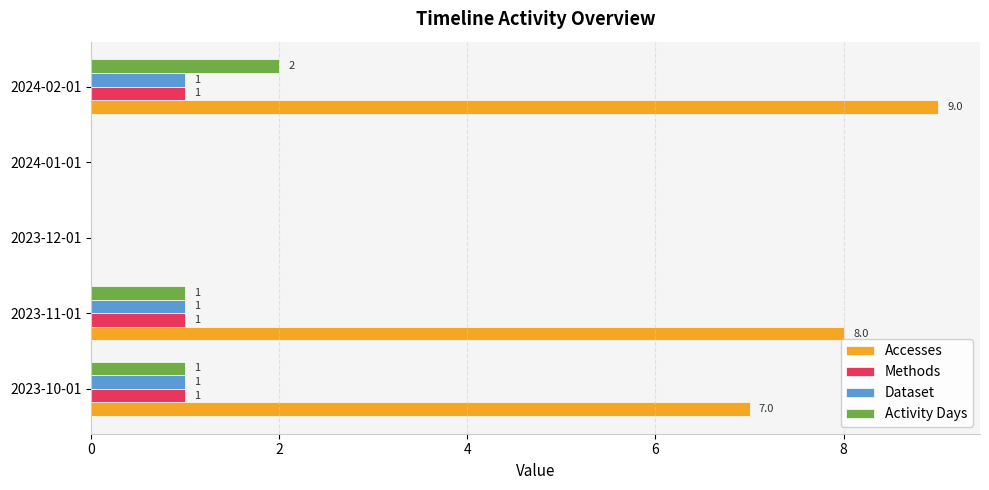

Is it true that Accesses equals -4 at 2024-01-01?

False